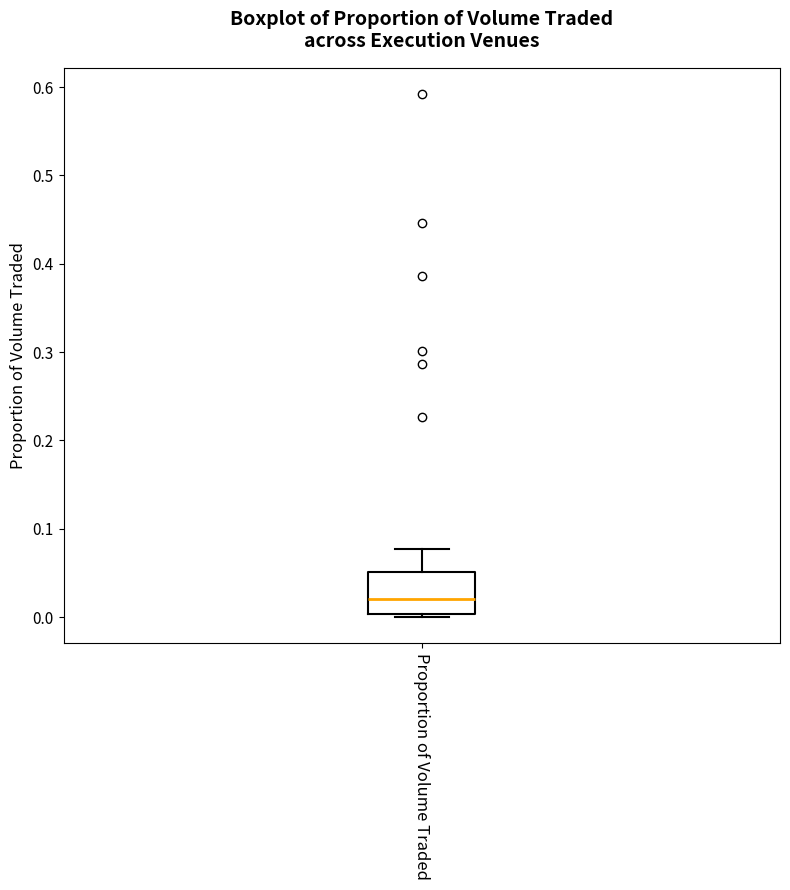

Where is the upper edge of the box for Proportion of Volume Traded on the y-axis? The values are not printed on the chart, so give them approximately, as read against the axis.

0.05